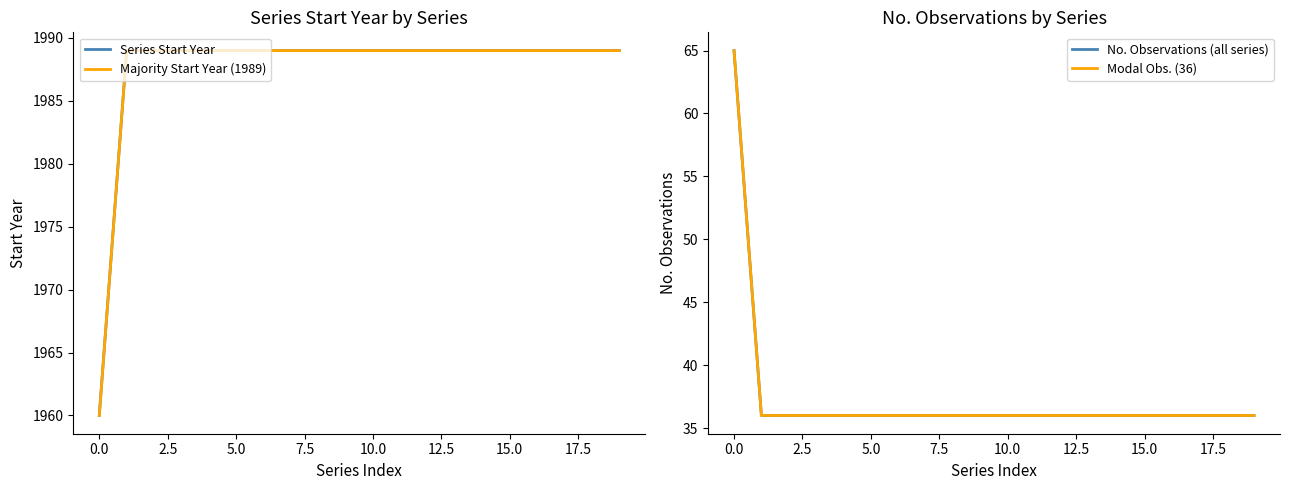

What is the total value across all series at 19?

4050